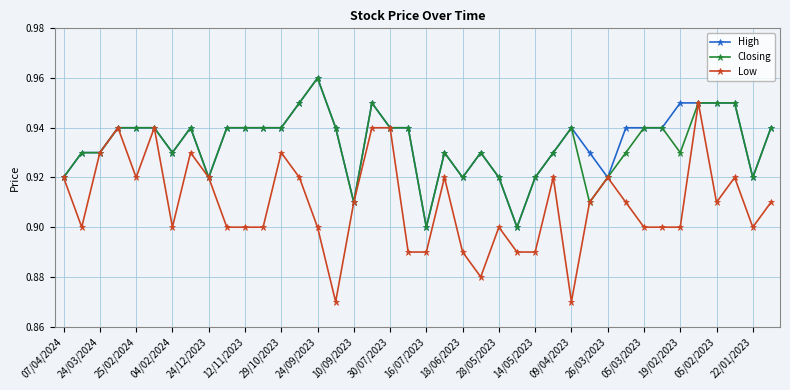

Count the Low values in the range 0 to 1.

40